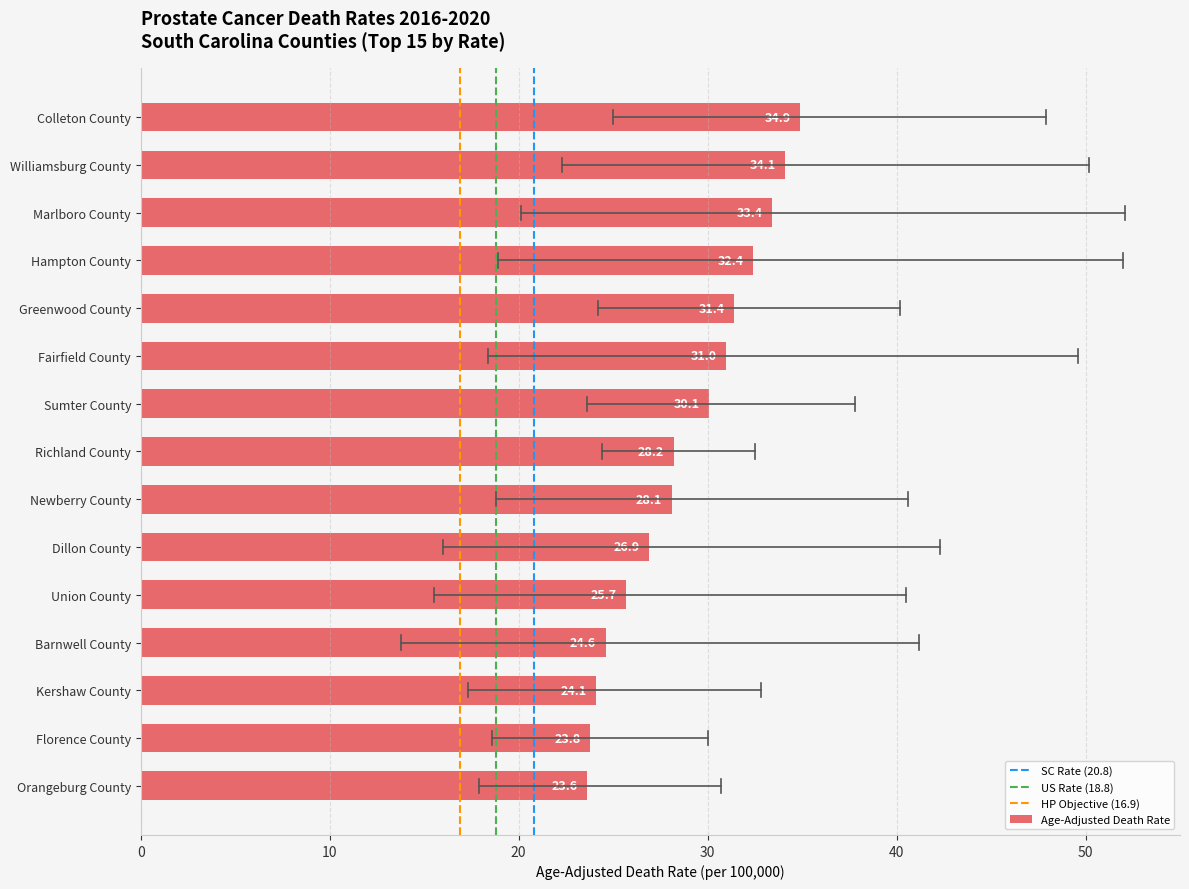

What is the change in value from Dillon County to Colleton County?

+8.0